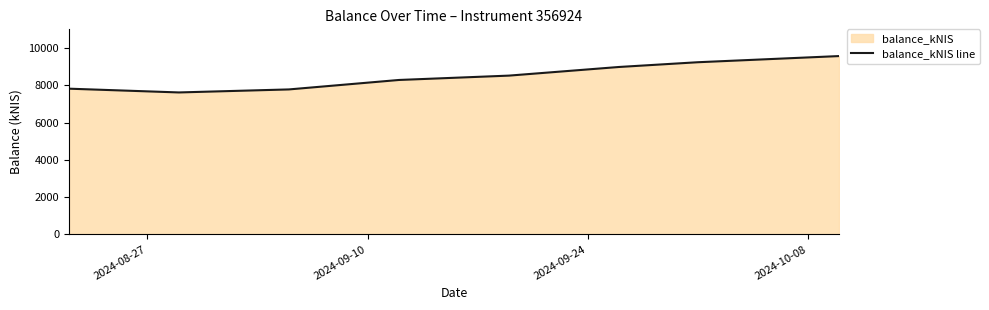

True or false: the data has more than 1 interior local peaks.

False